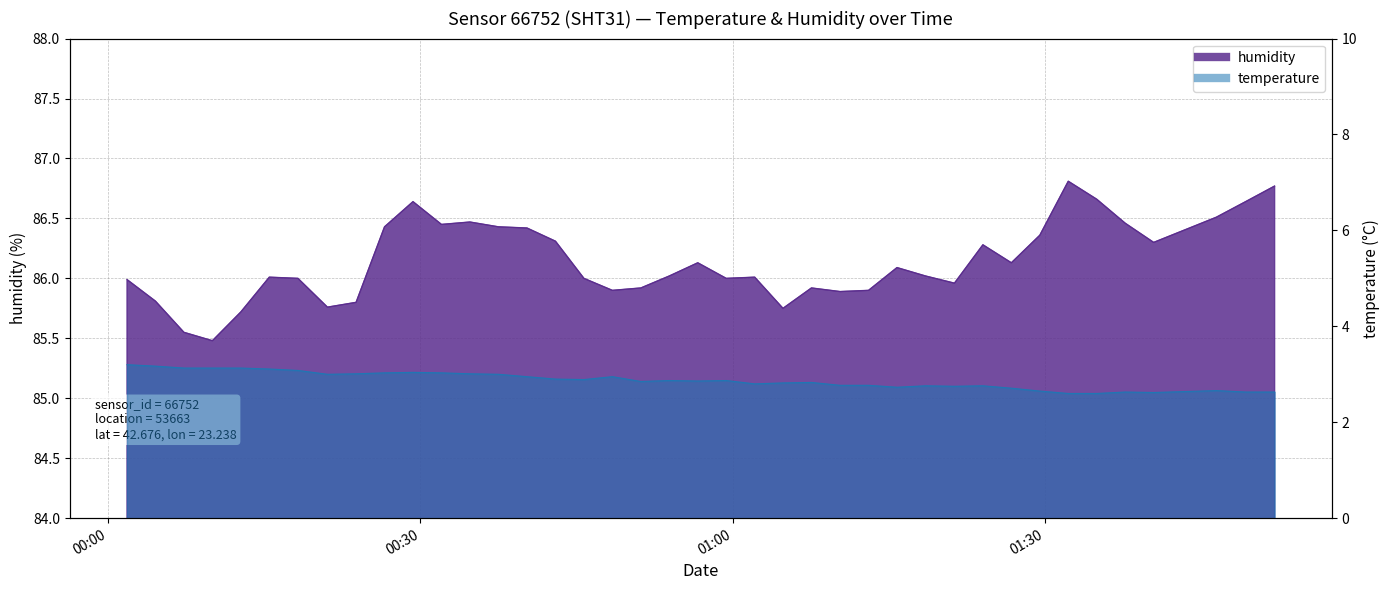

What is the difference between the temperature values at 2022-11-15T01:26:45 and 2022-11-15T01:07:33?

0.1